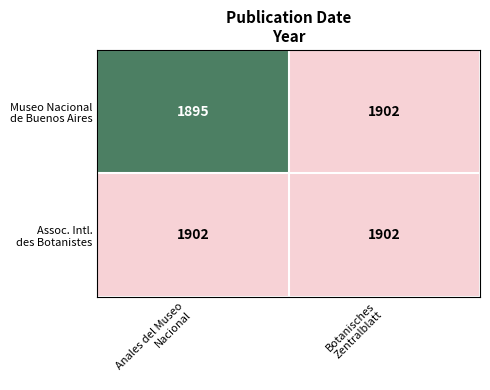

What is the maximum value shown in the chart?

1902